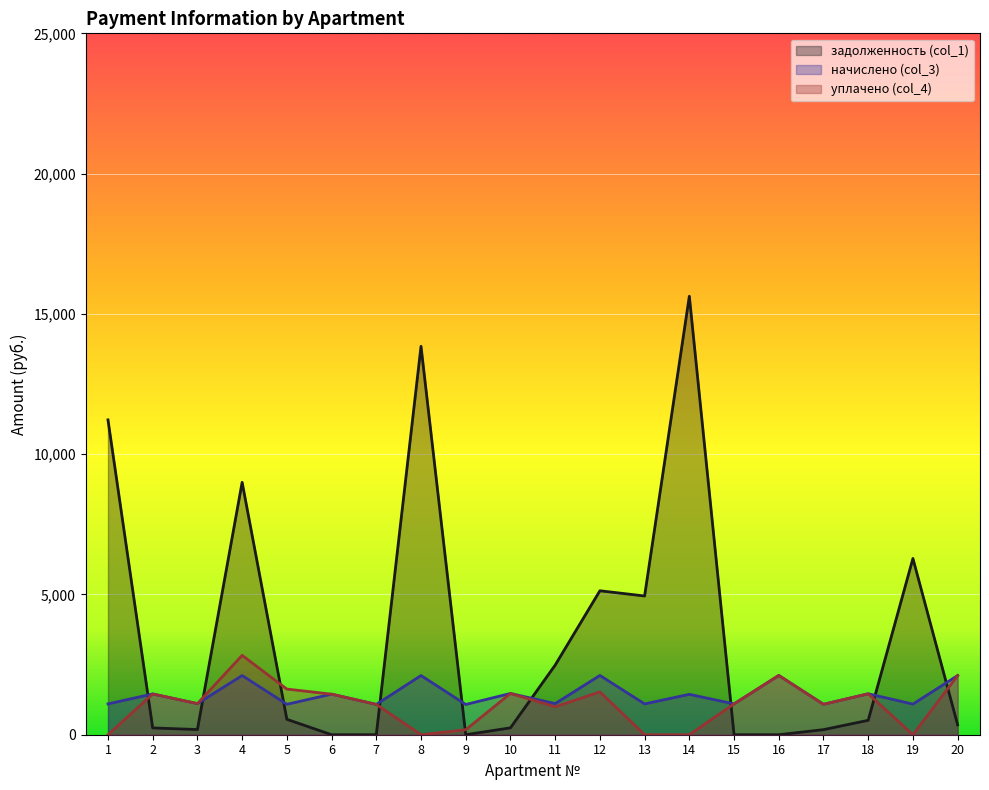

What is the sum of all задолженность (col_1) values?

70798.4